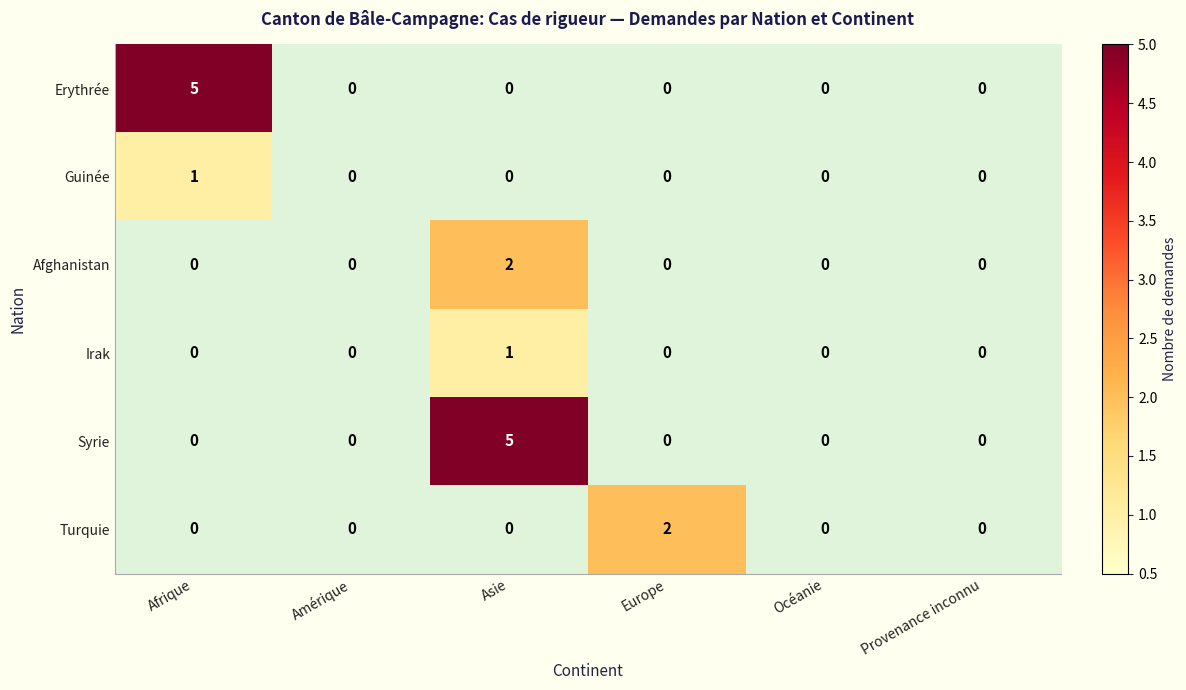

At how many categories does at least one series exceed 1?

3